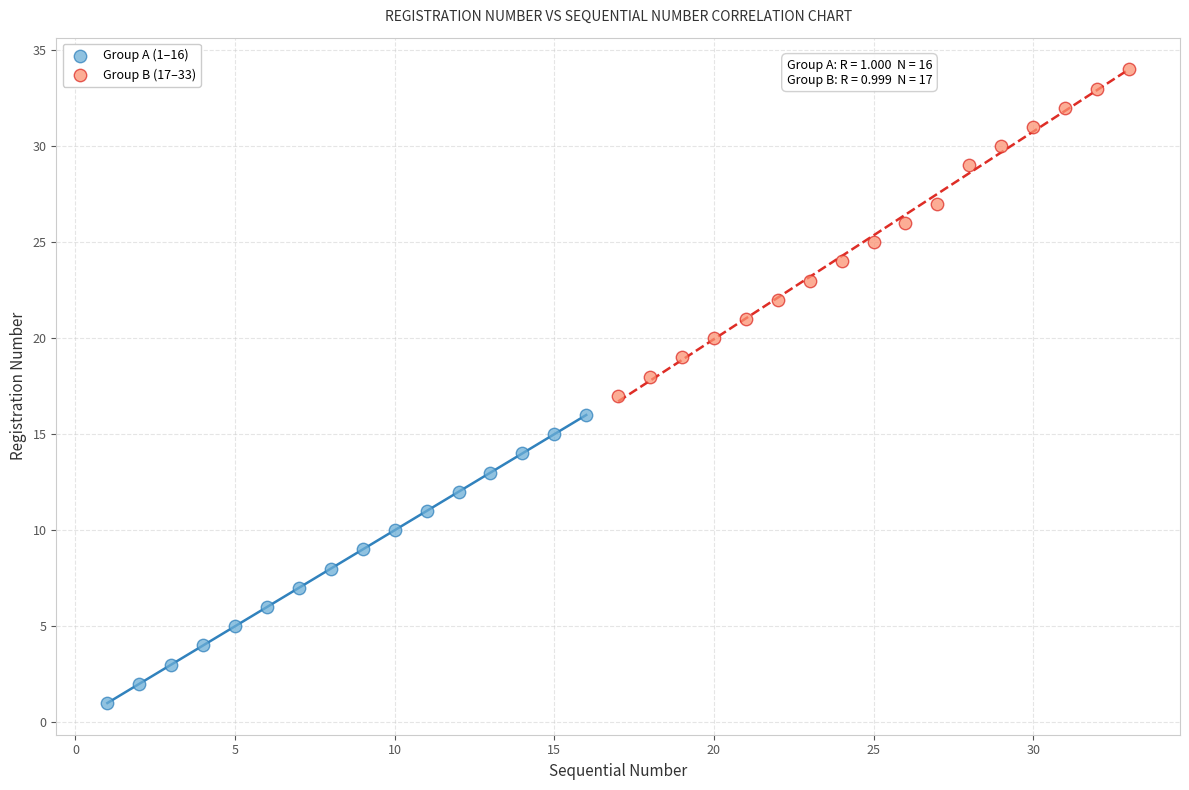

Which series has the largest Y range (max minus min)?

Group B (17–33)